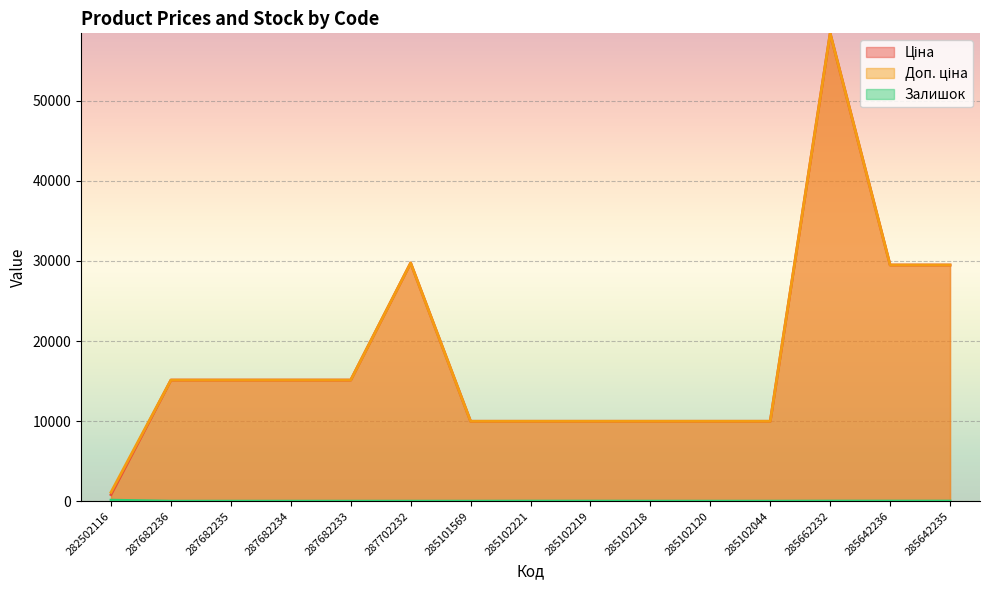

What is the maximum value for Ціна?

58426.5